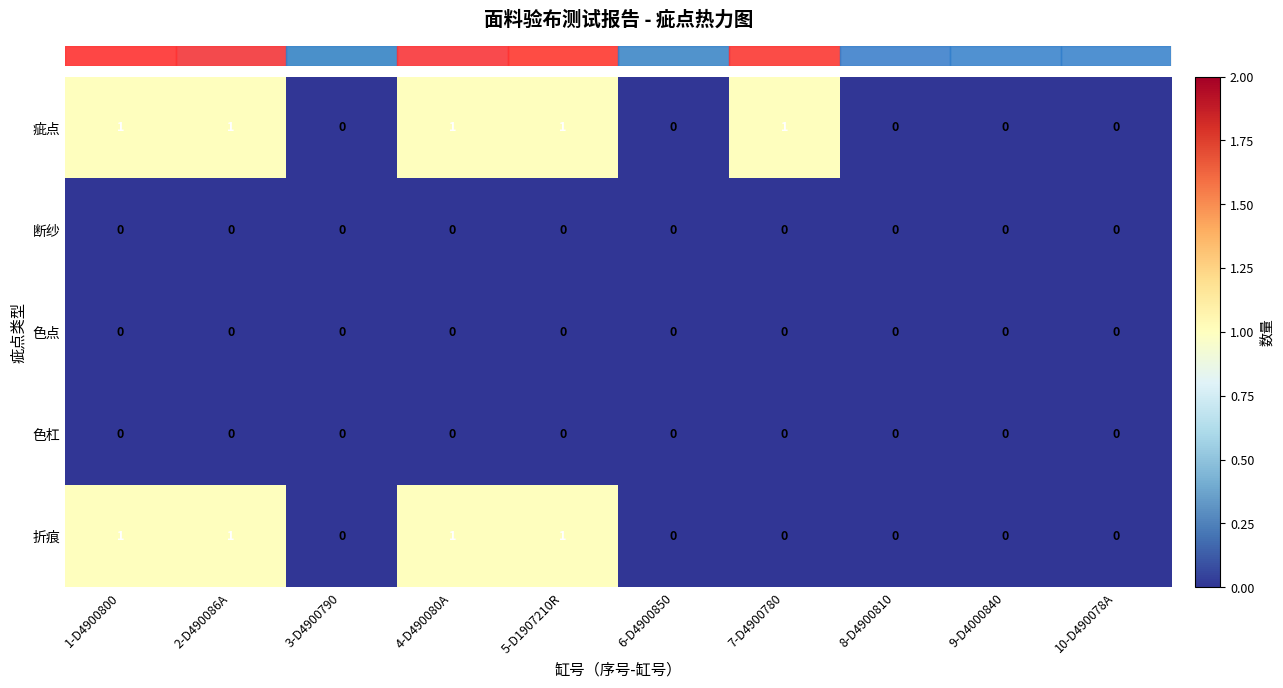

Count the 疵点 values in the range 0 to 1.

10